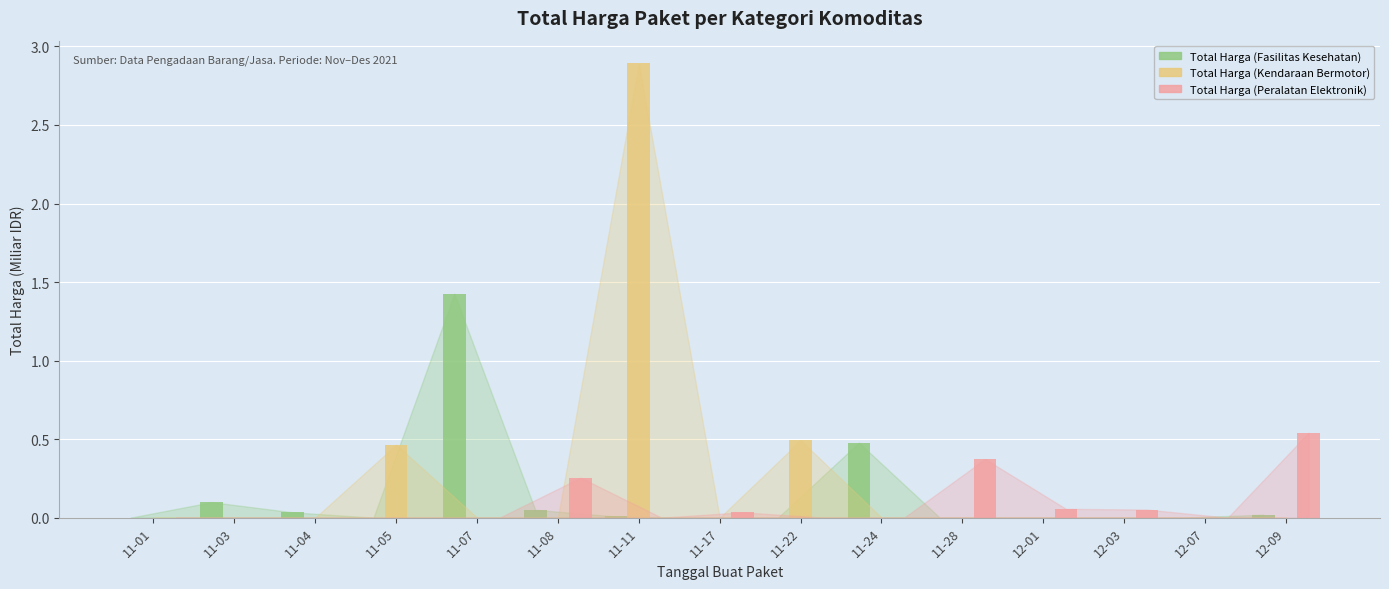

True or false: Total Harga (Fasilitas Kesehatan) has a value of 0.0 at 12-09.

True